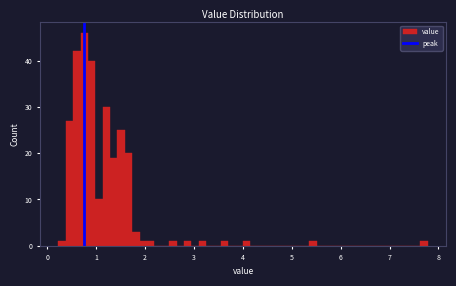

Read against the x-axis, roughly where is the centre of the tallest bar?

0.8